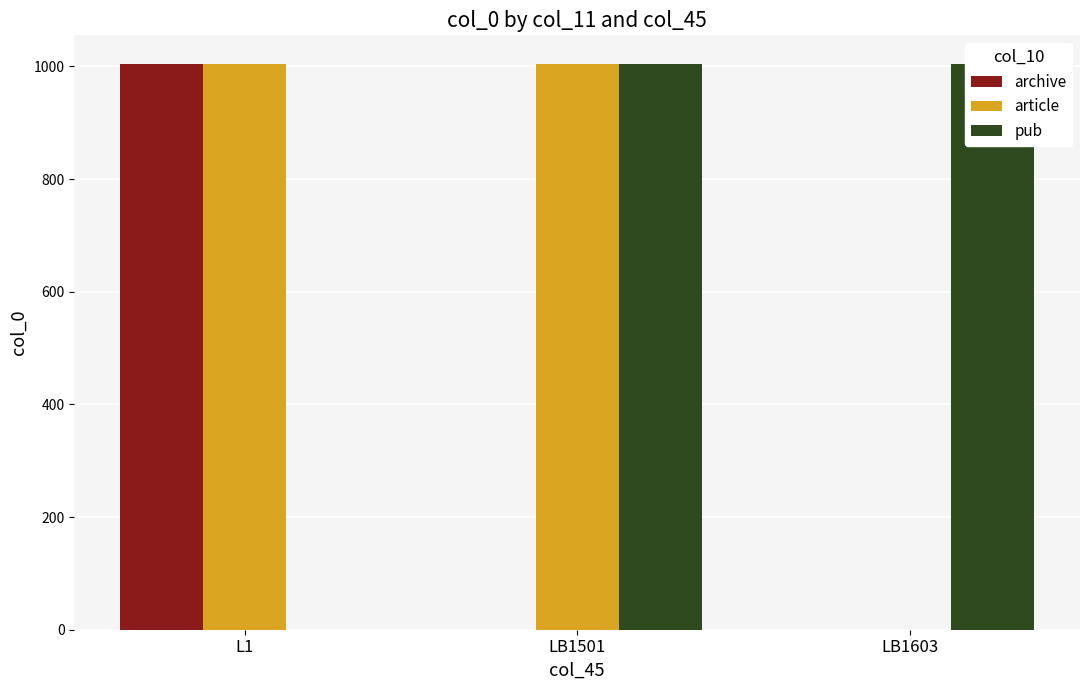

The article series shows 1005 at L1. True or false?

True